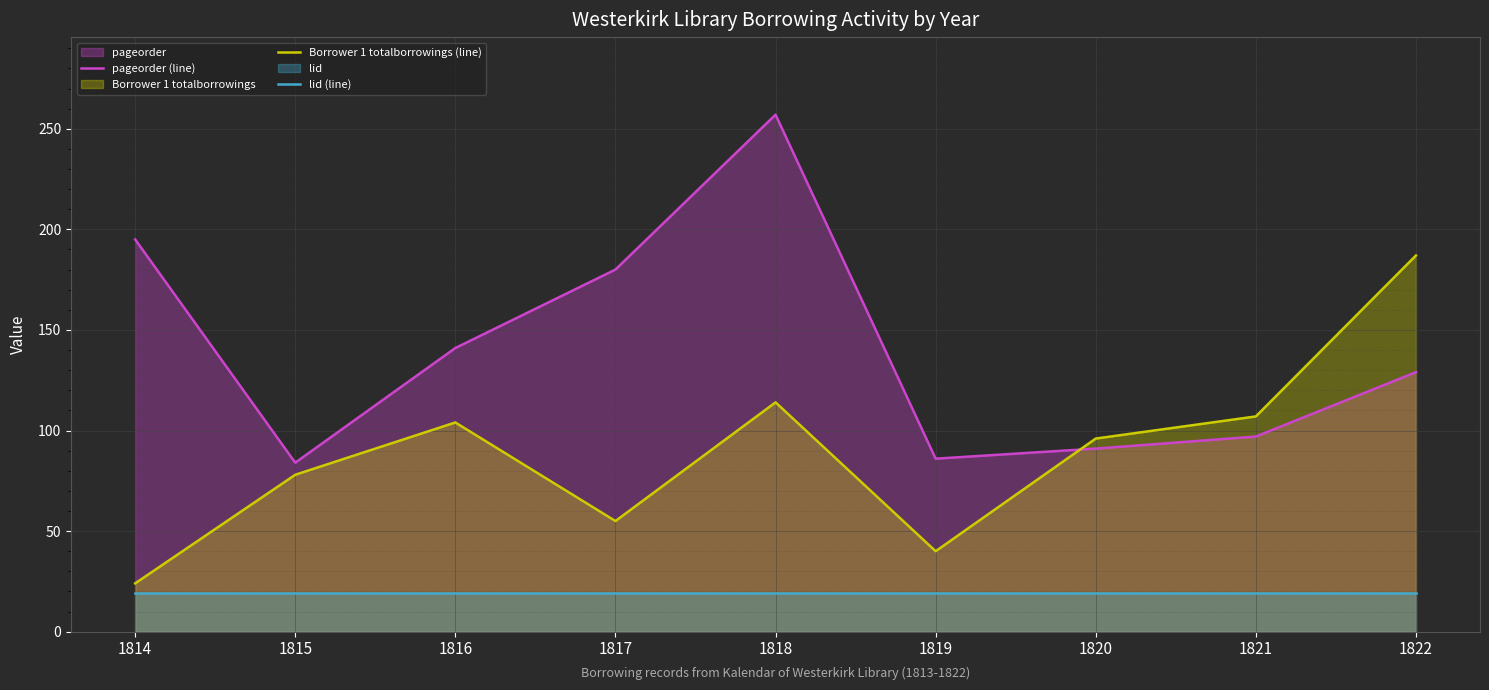

True or false: lid (line) has a value of 19 at 1816.

True